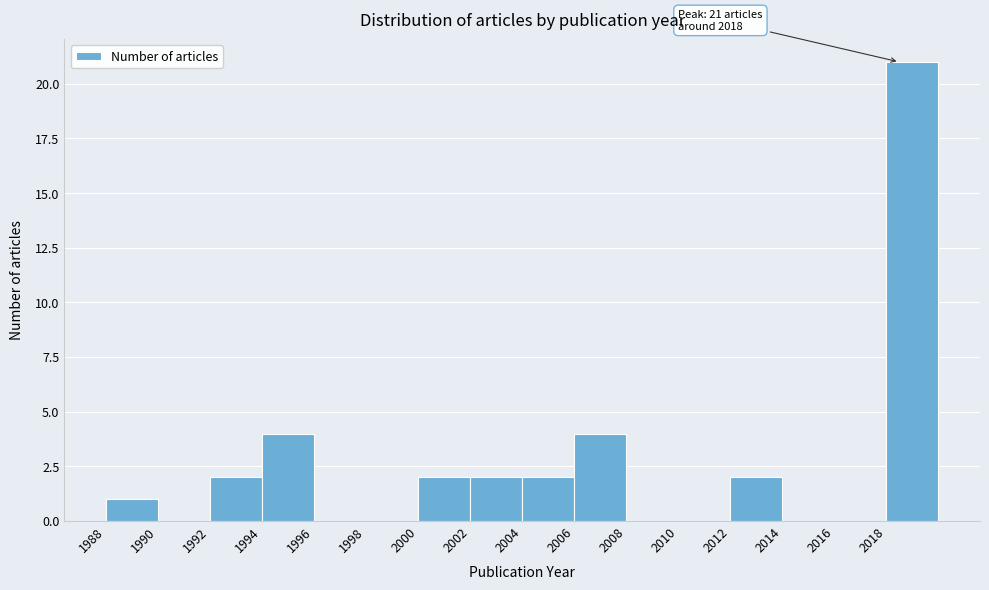

Which range on the x-axis has the tallest bar?

2018 to 2020